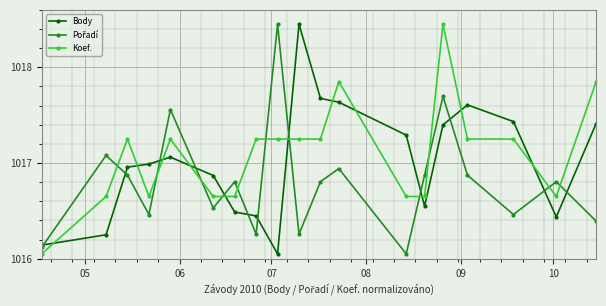

How many intersections are there between Body and Koef.?

11